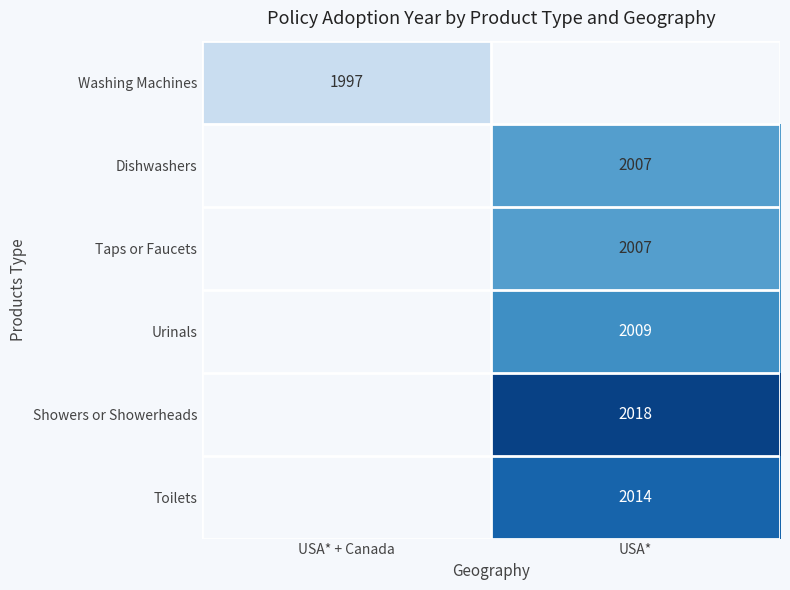

The Taps or Faucets series shows 2698 at USA*. True or false?

False